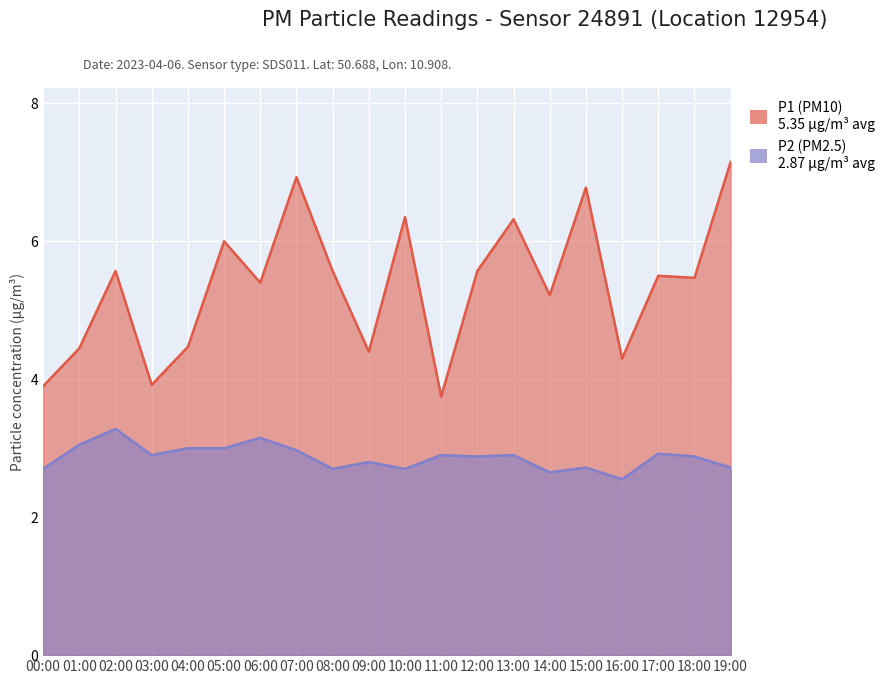

True or false: P1 and P2 intersect in this chart.

False